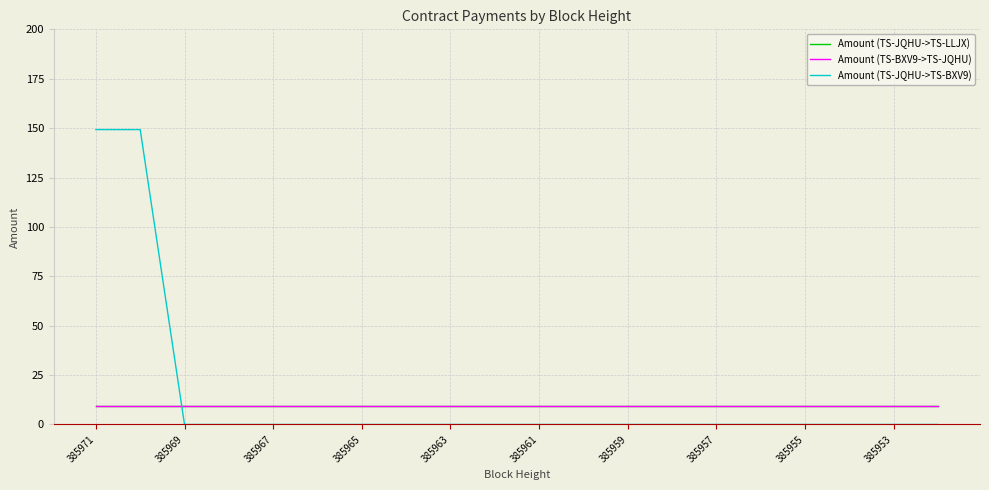

Which series has the widest spread of values?

Amount (TS-JQHU->TS-BXV9)